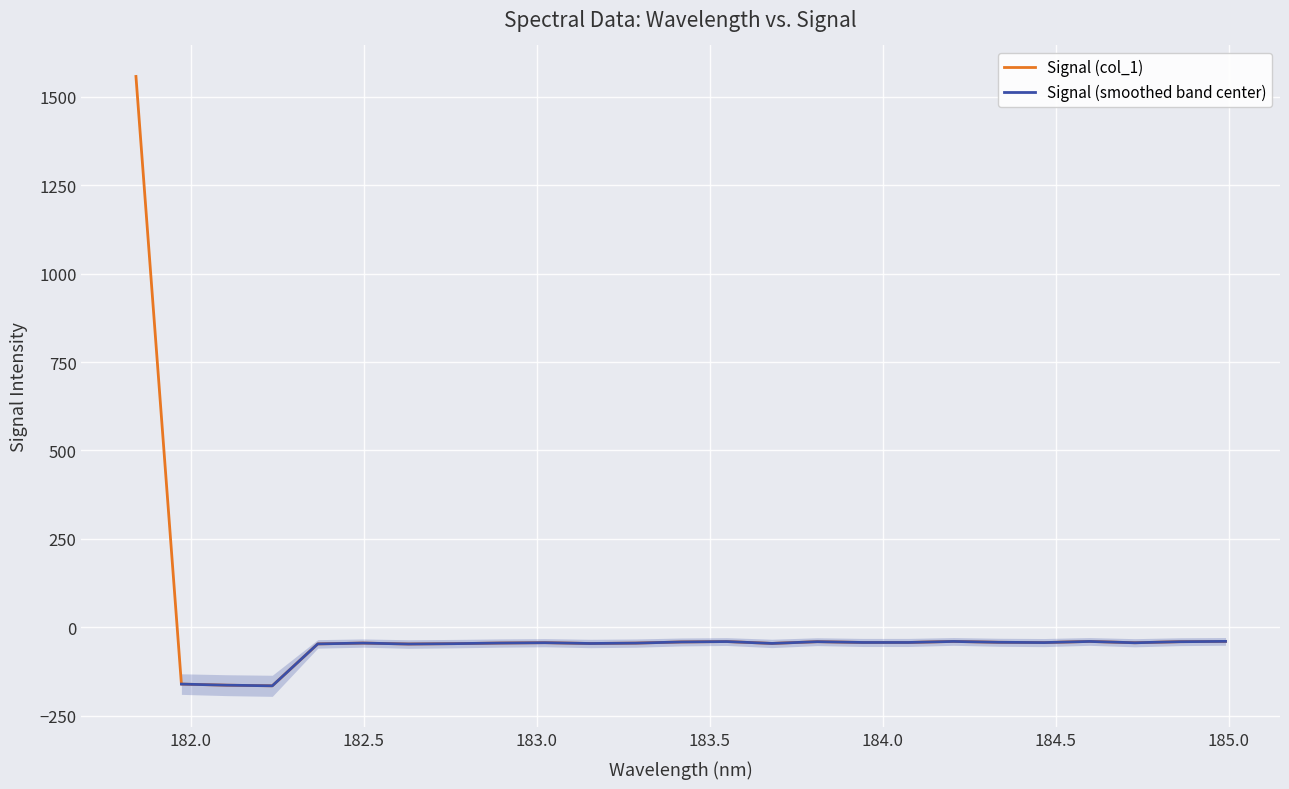

What is the difference between the second highest and minimum values?

125.6